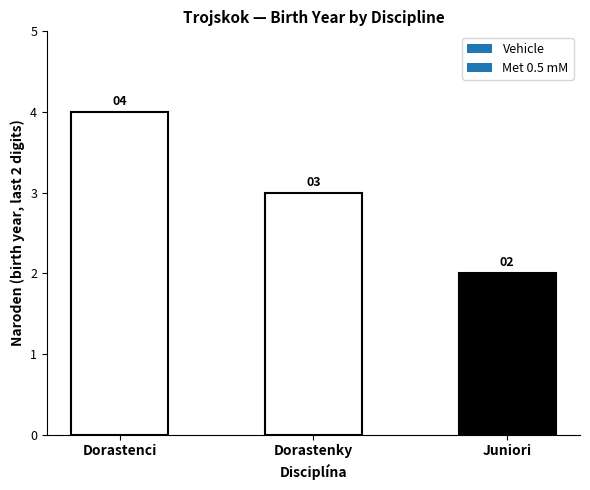

Where is the data nearest to the value 3?

Dorastenky